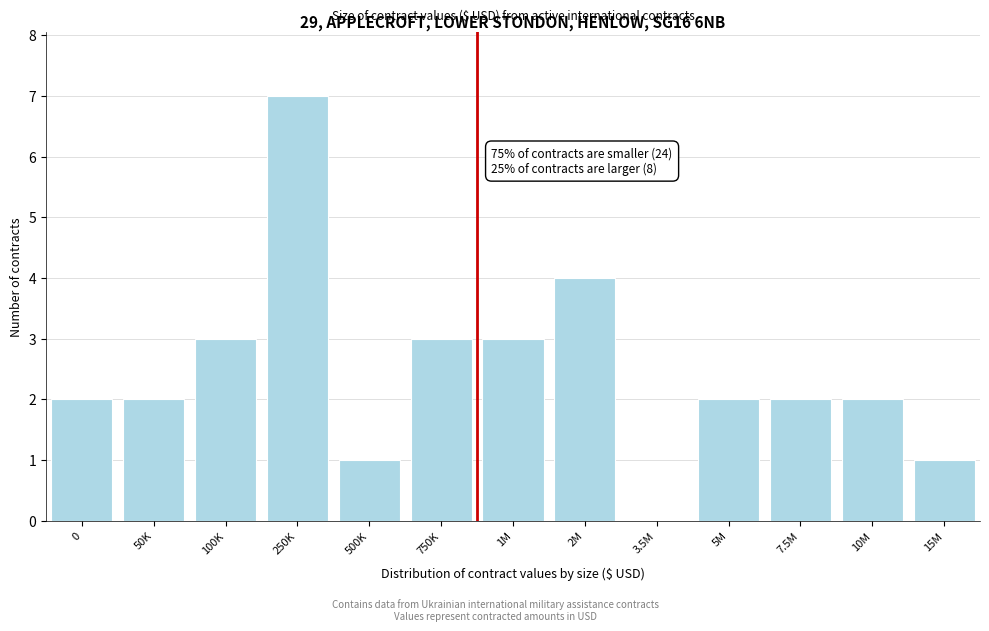

Reading left to right, extract all data points from this chart.

0=2	50K=2	100K=3	250K=7	500K=1	750K=3	1M=3	2M=4	3.5M=0	5M=2	7.5M=2	10M=2	15M=1